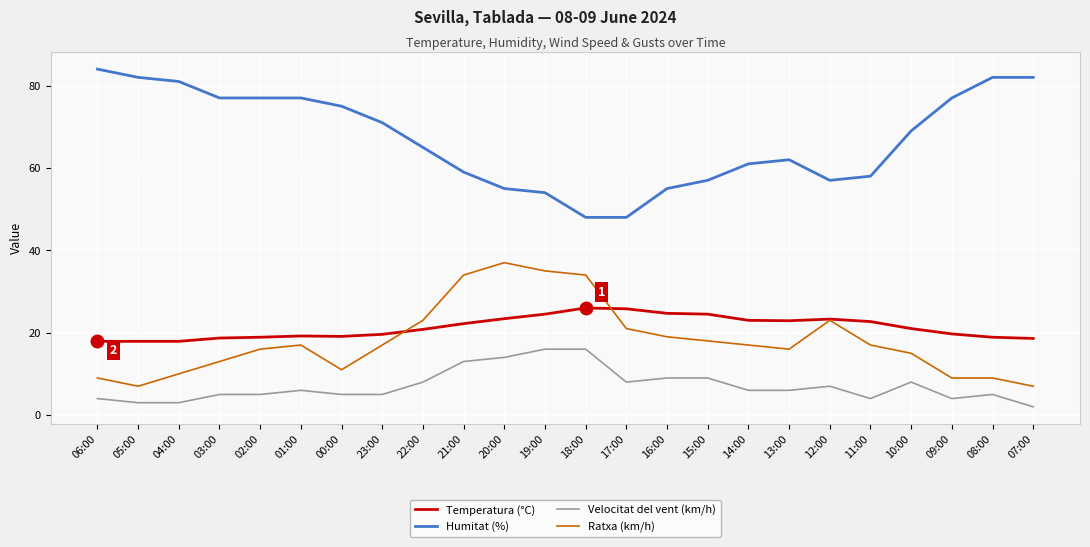

What is the difference between the second highest and second lowest values in the Temperatura (°C) series?

7.9